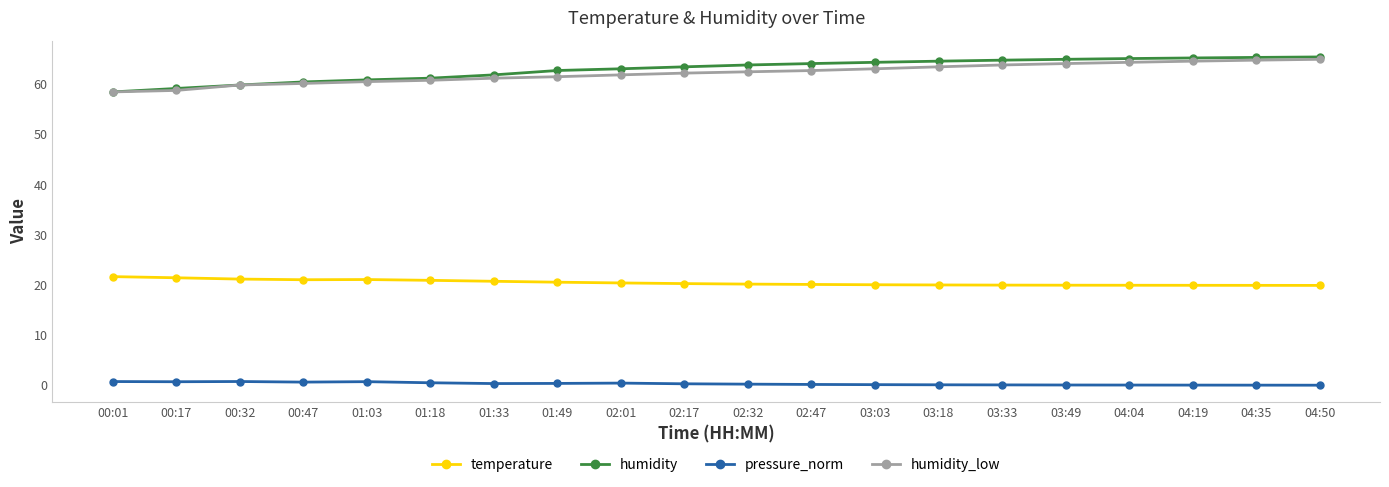

What are all the series names shown in the legend?

temperature, humidity, pressure_norm, humidity_low